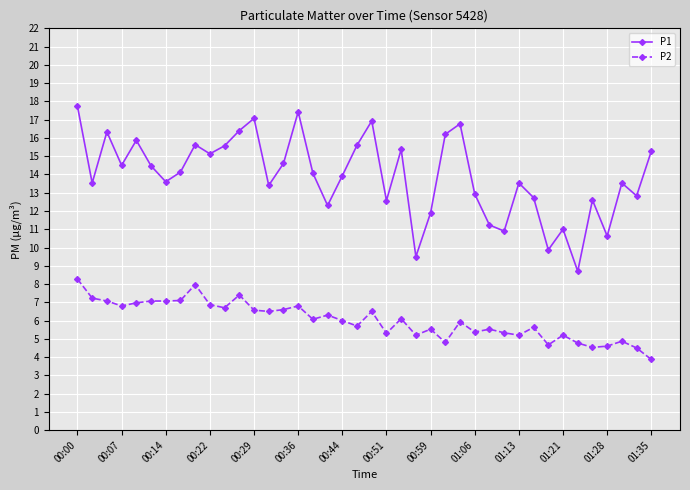

True or false: P2 has more than 1 interior local peaks.

True